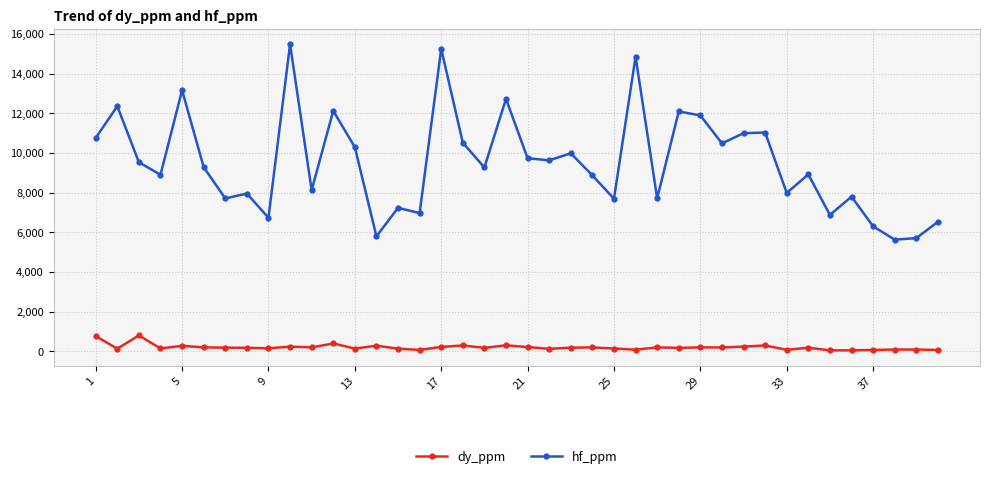

Rank the series by their average value, from highest to lowest.

hf_ppm, dy_ppm